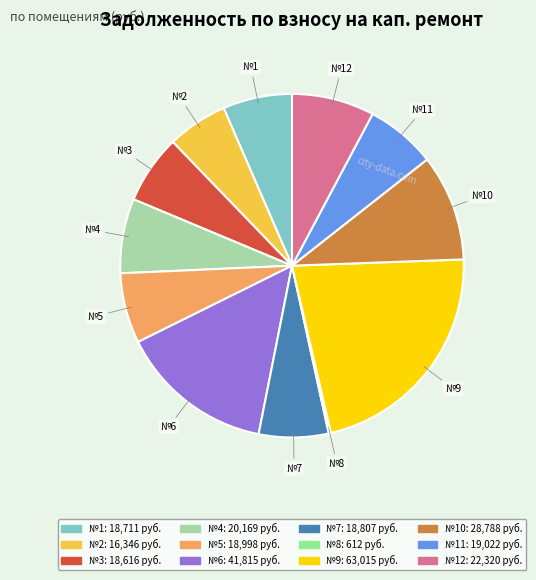

Is there any slice that represents more than half of the pie?

No